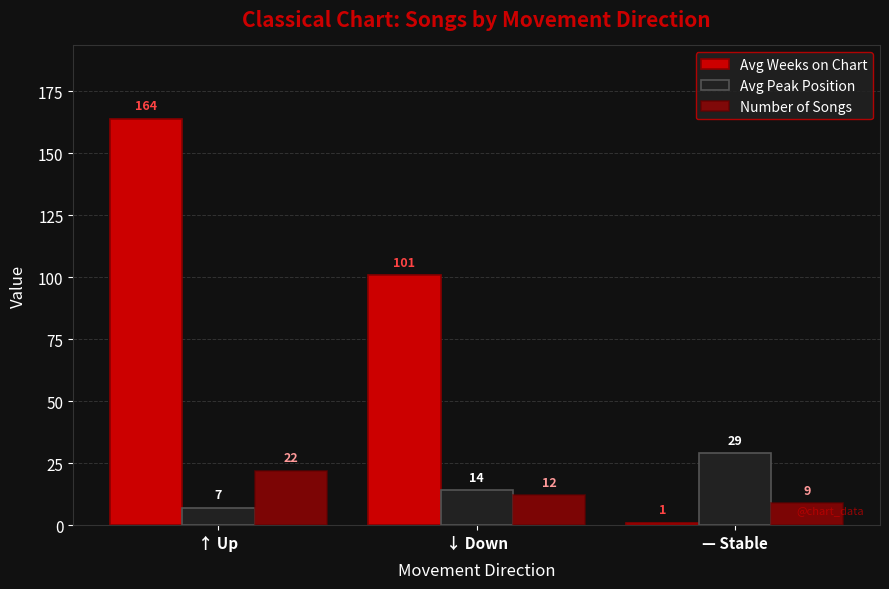

Reading right to left, what are all the values shown in this chart?

Avg Weeks on Chart: — Stable=1	↓ Down=101	↑ Up=164
Avg Peak Position: — Stable=29	↓ Down=14	↑ Up=7
Number of Songs: — Stable=9	↓ Down=12	↑ Up=22